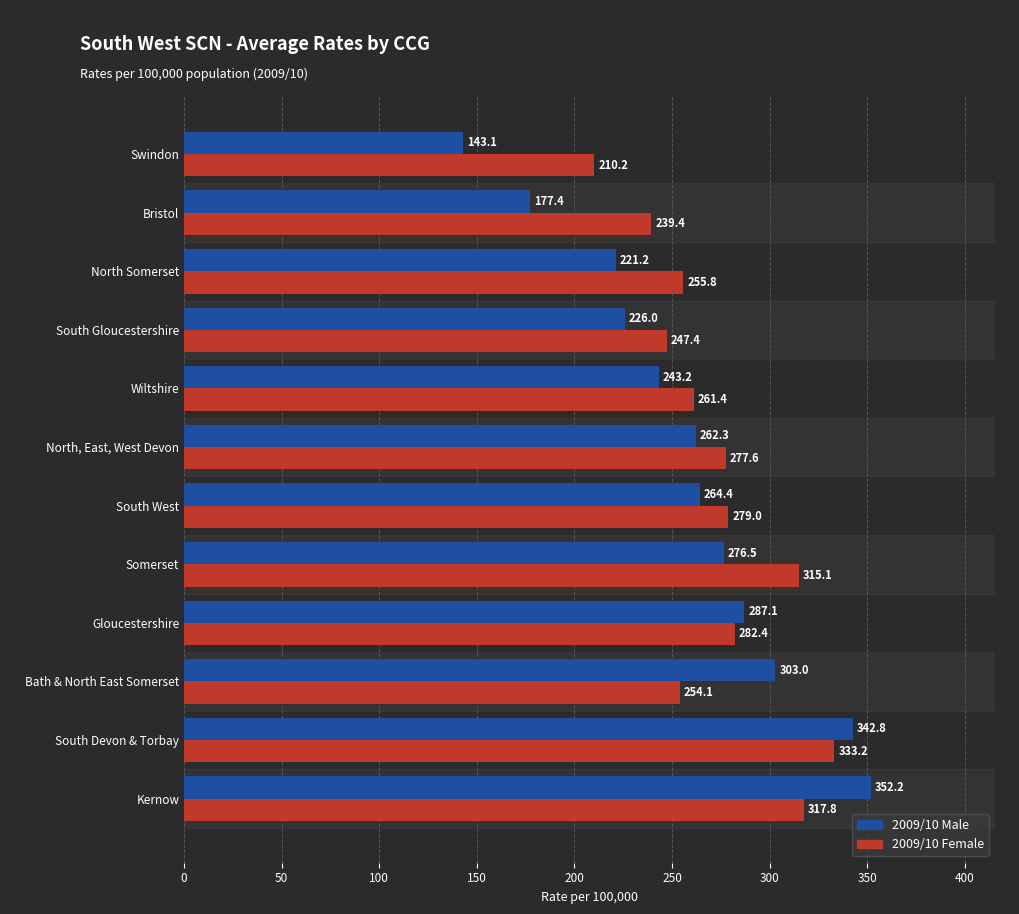

The value of 2009/10 Female at Gloucestershire is 282.4. True or false?

True